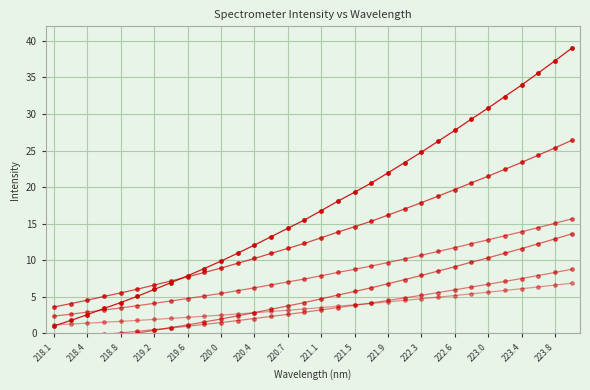

What is the lowest value of the Intensity_4 series?

-0.8